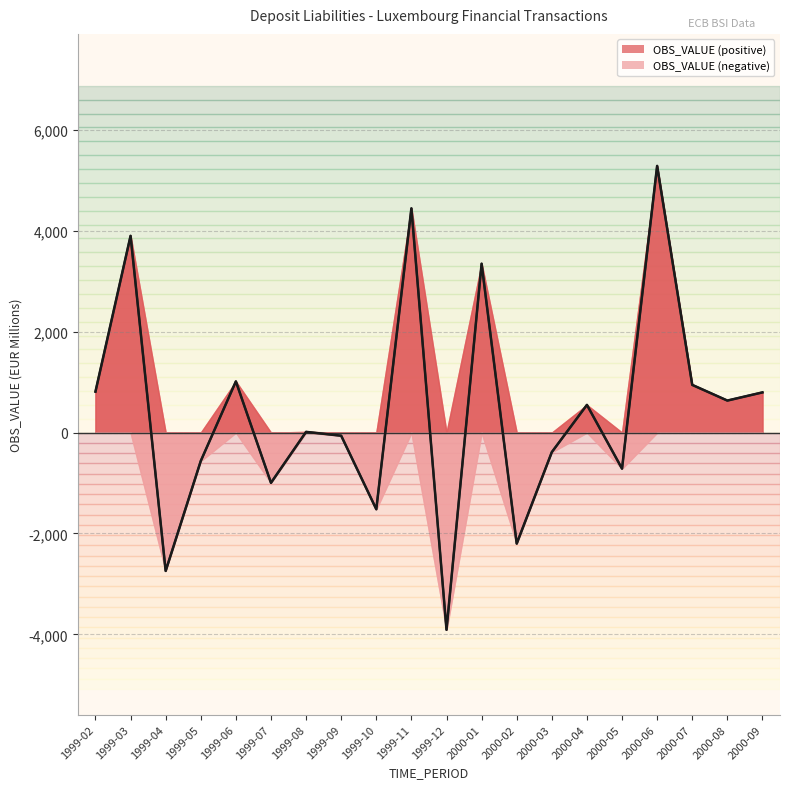

How many interior local peaks (higher than both neighbors) does the data have?

7